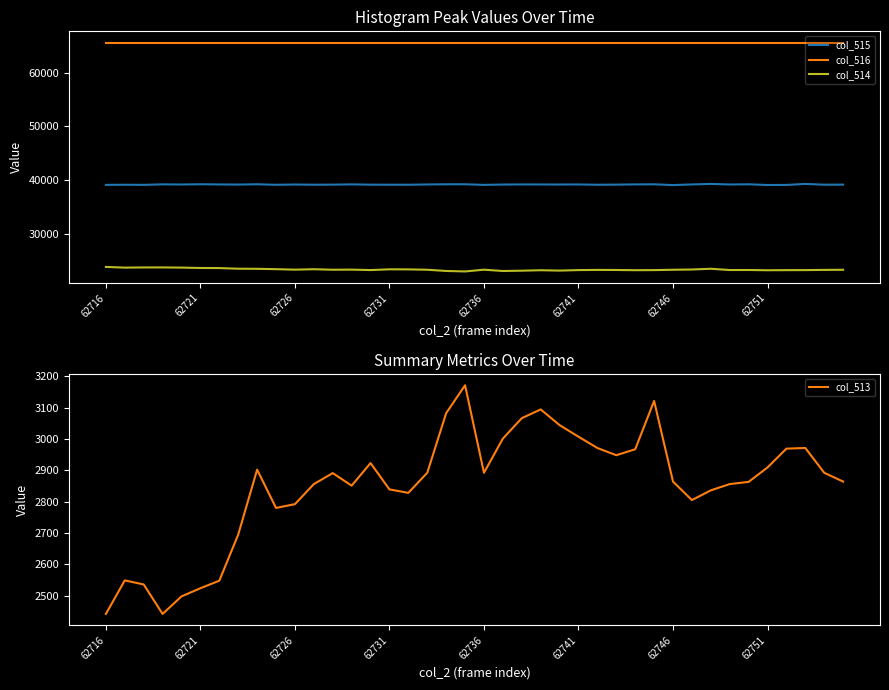

What is the highest value of the col_513 series?

3171